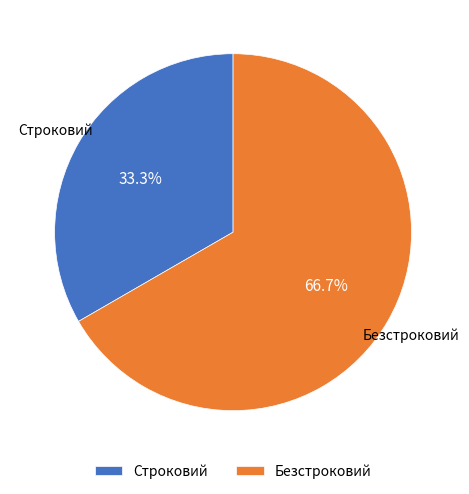

What is the majority slice?

Безстроковий